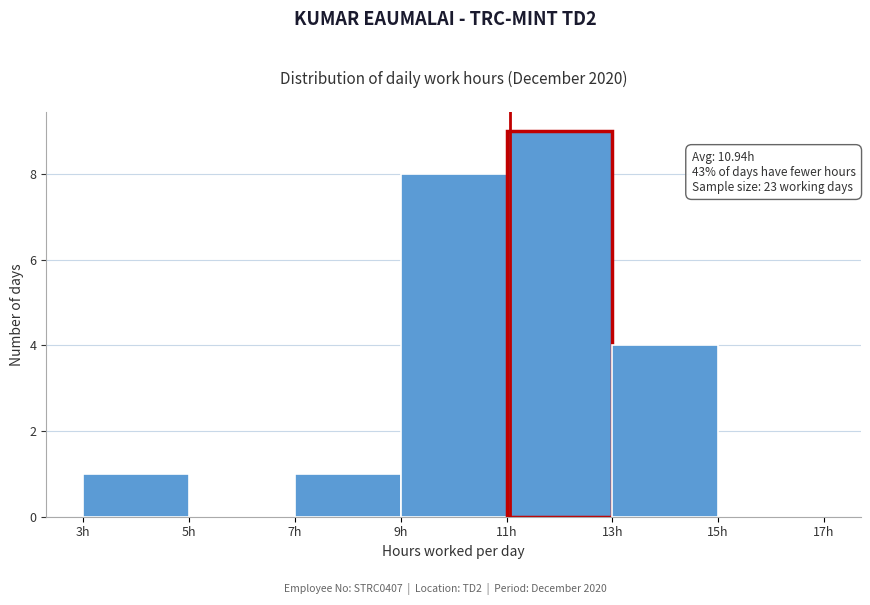

Which range on the x-axis has the tallest bar?

11 to 13